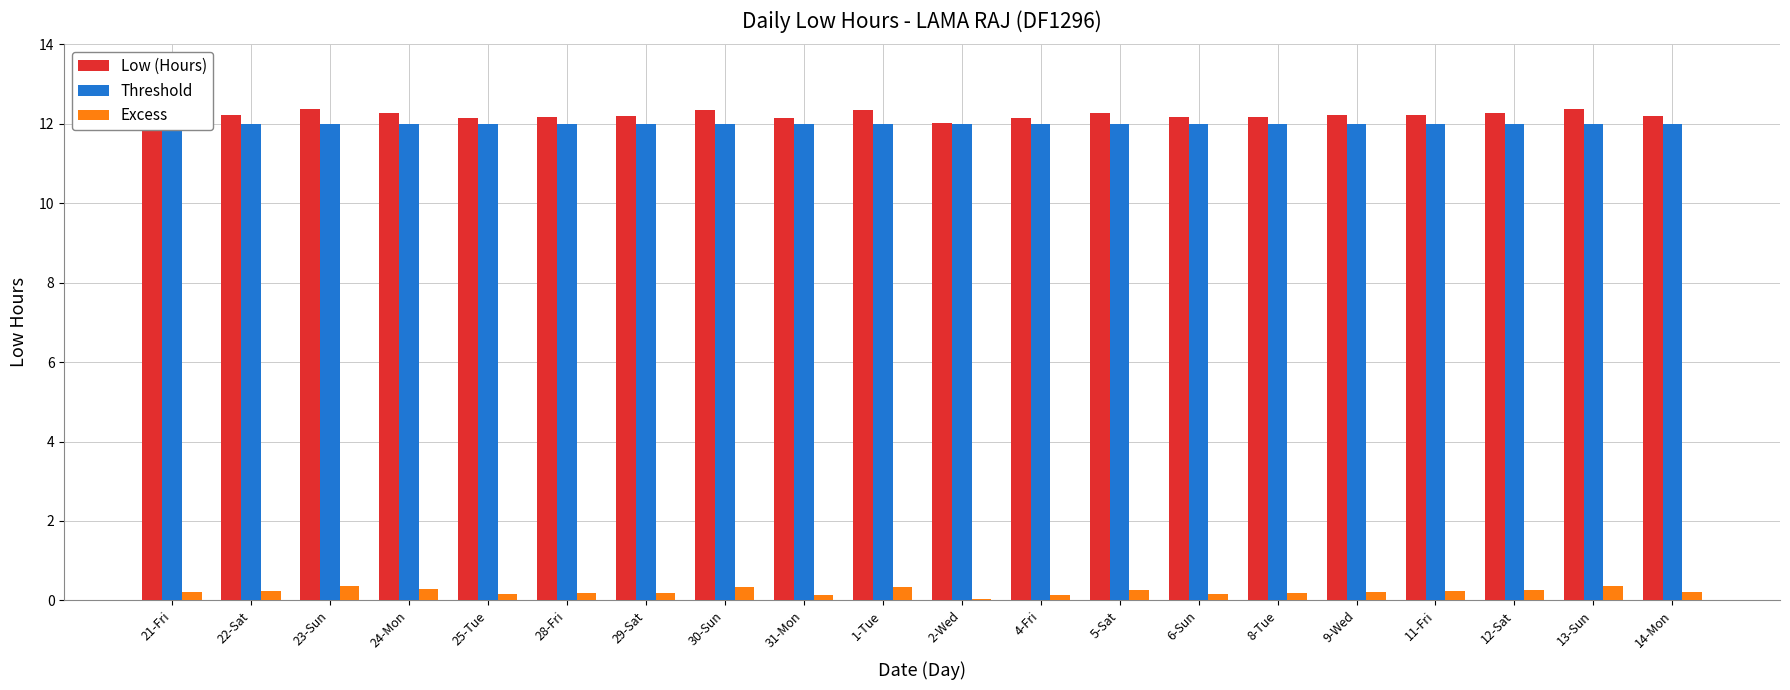

How many series are shown in this chart?

3